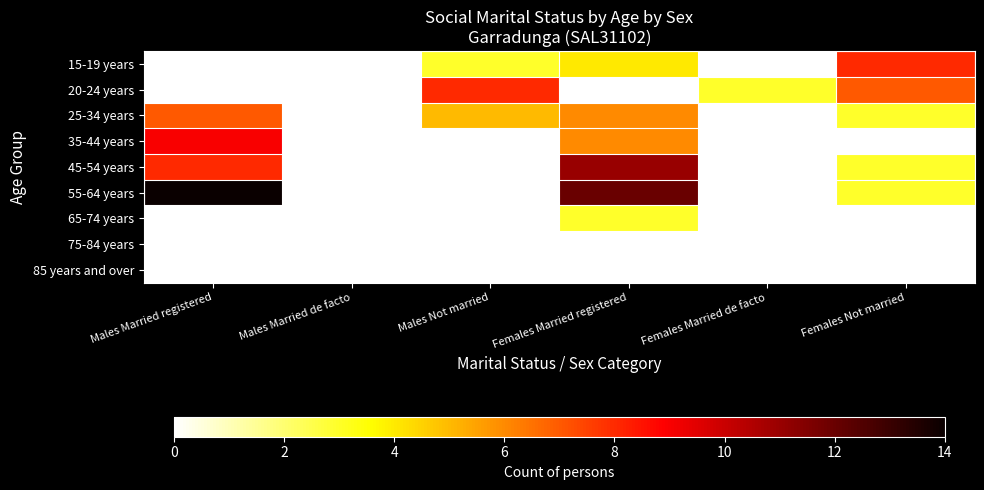

Reading left to right, what are all the values shown in this chart?

15-19 years: Males Married registered=0	Males Married de facto=0	Males Not married=3	Females Married registered=4	Females Married de facto=0	Females Not married=8
20-24 years: Males Married registered=0	Males Married de facto=0	Males Not married=8	Females Married registered=0	Females Married de facto=3	Females Not married=7
25-34 years: Males Married registered=7	Males Married de facto=0	Males Not married=5	Females Married registered=6	Females Married de facto=0	Females Not married=3
35-44 years: Males Married registered=9	Males Married de facto=0	Males Not married=0	Females Married registered=6	Females Married de facto=0	Females Not married=0
45-54 years: Males Married registered=8	Males Married de facto=0	Males Not married=0	Females Married registered=11	Females Married de facto=0	Females Not married=3
55-64 years: Males Married registered=14	Males Married de facto=0	Males Not married=0	Females Married registered=12	Females Married de facto=0	Females Not married=3
65-74 years: Males Married registered=0	Males Married de facto=0	Males Not married=0	Females Married registered=3	Females Married de facto=0	Females Not married=0
75-84 years: Males Married registered=0	Males Married de facto=0	Males Not married=0	Females Married registered=0	Females Married de facto=0	Females Not married=0
85 years and over: Males Married registered=0	Males Married de facto=0	Males Not married=0	Females Married registered=0	Females Married de facto=0	Females Not married=0